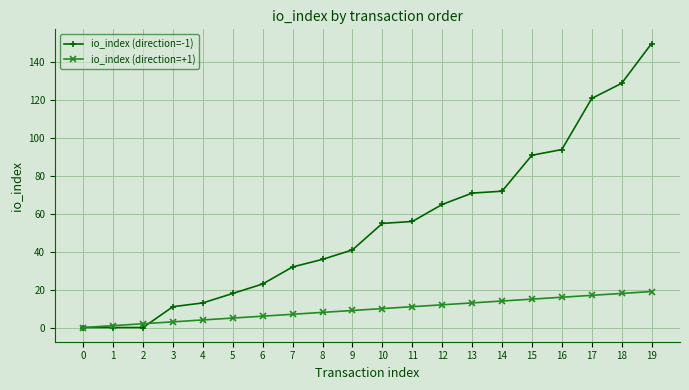

Which series has the largest range (max minus min)?

io_index (direction=-1)